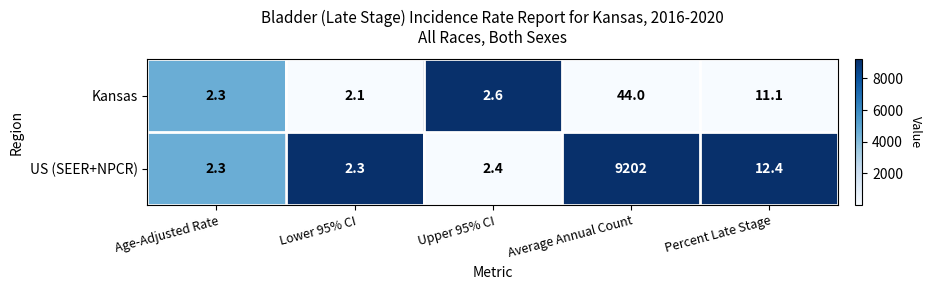

Which series has the largest total across all categories?

US (SEER+NPCR)